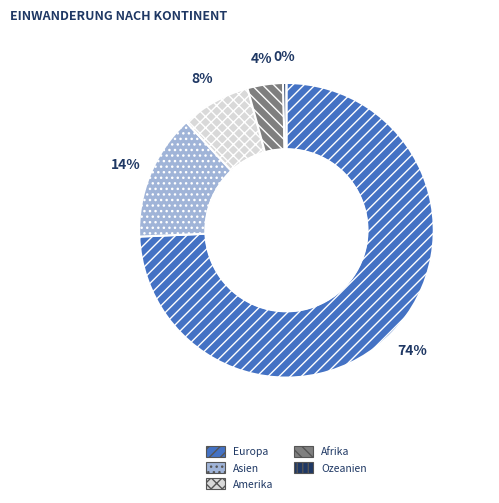

Is Europa the majority of the pie?

Yes